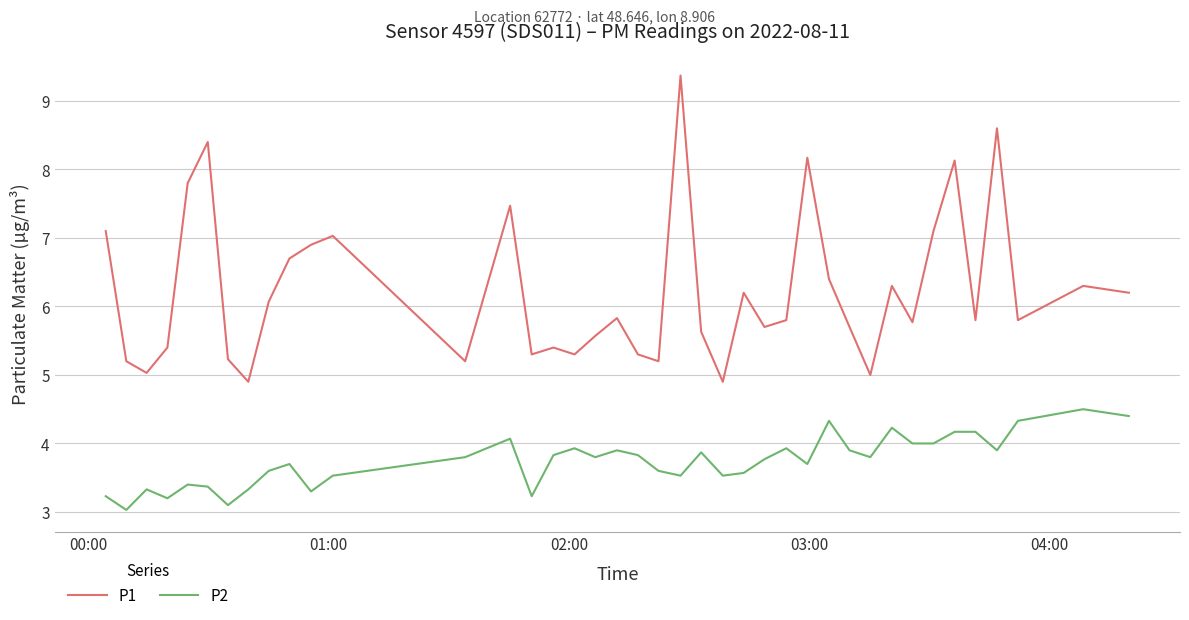

What is the maximum value for P1?

9.4